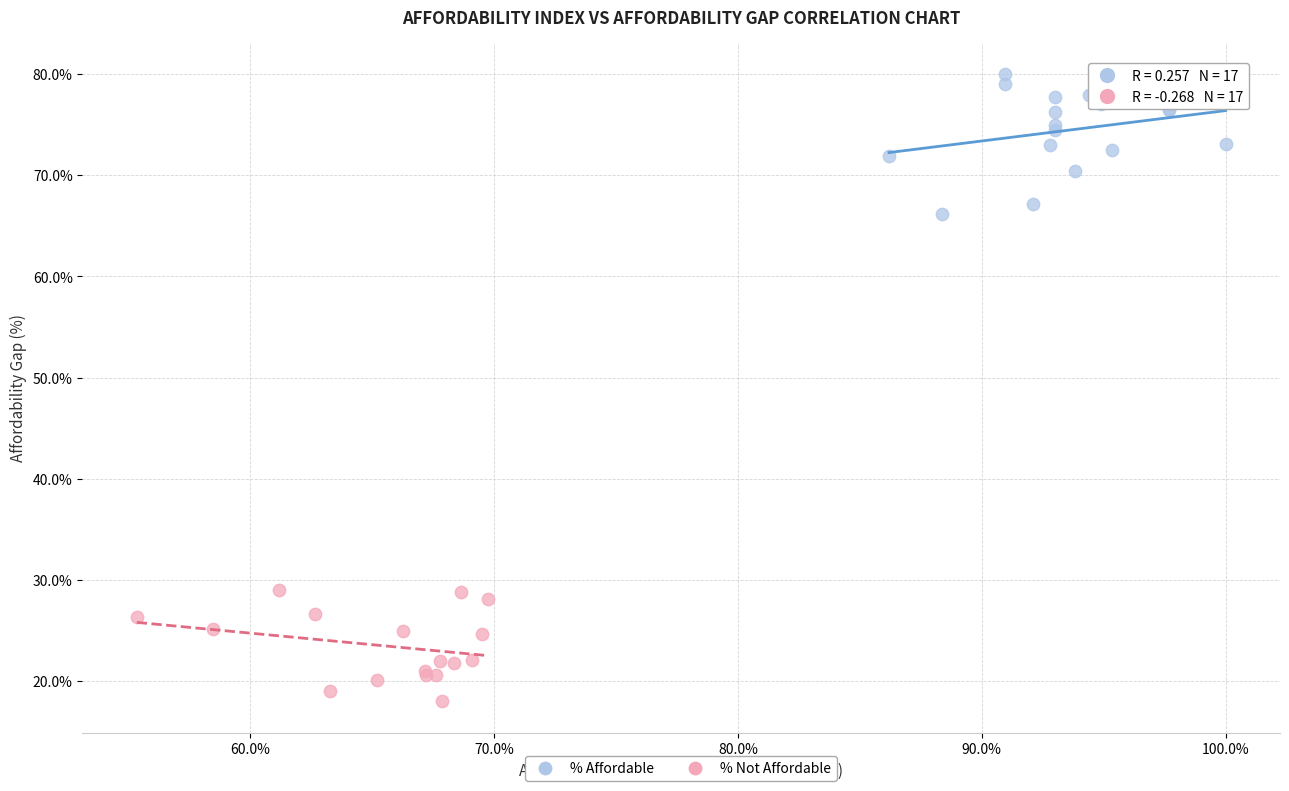

Which series contains the lowest Y value?

% Not Affordable